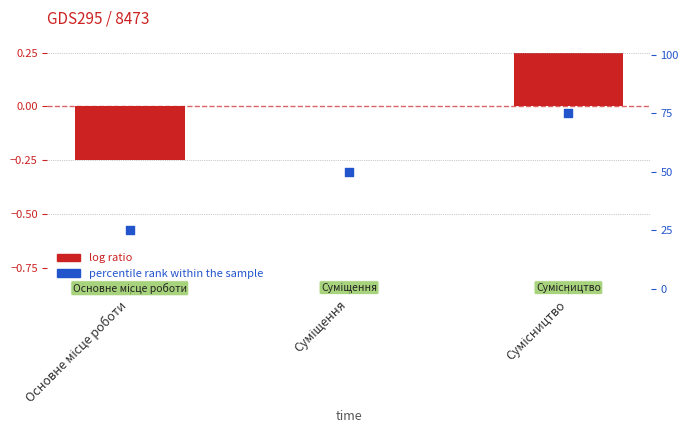

Which series reaches the minimum Y coordinate?

Ідентифікатор (log ratio)